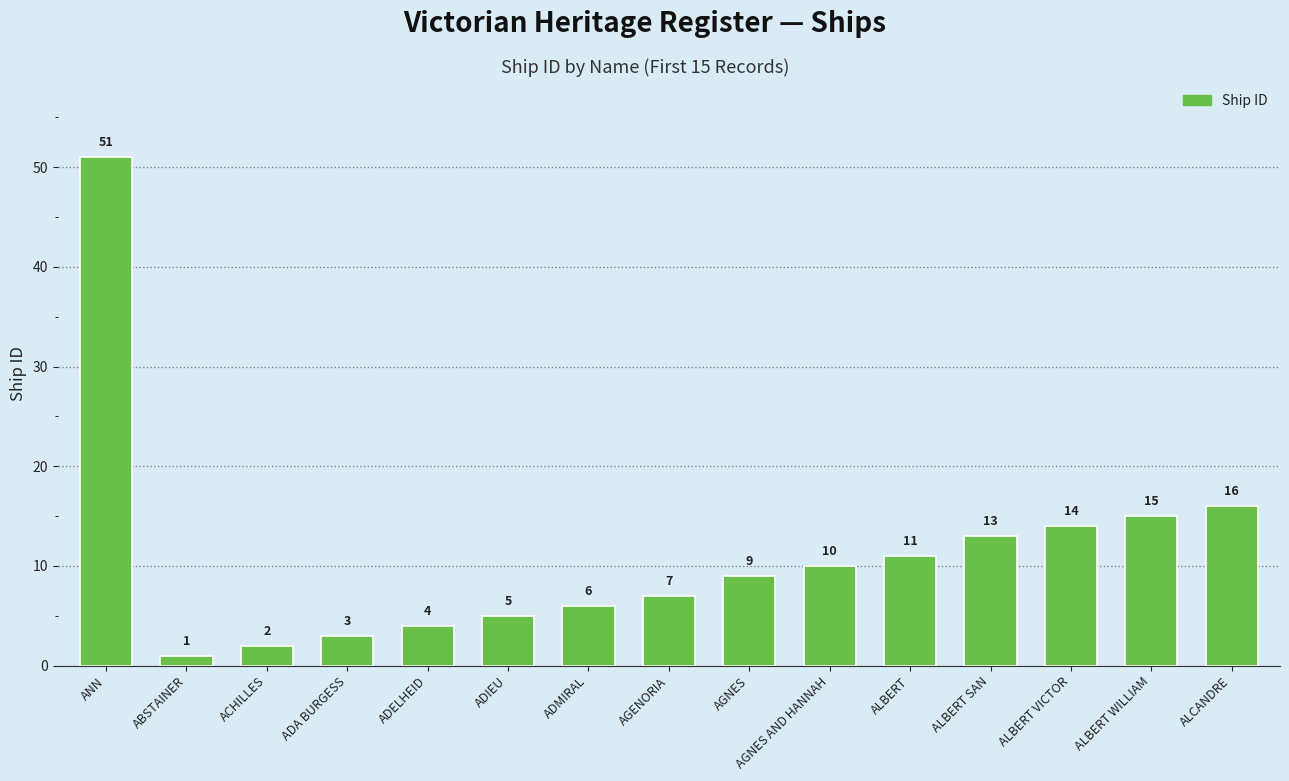

What is the sum of all values?

167